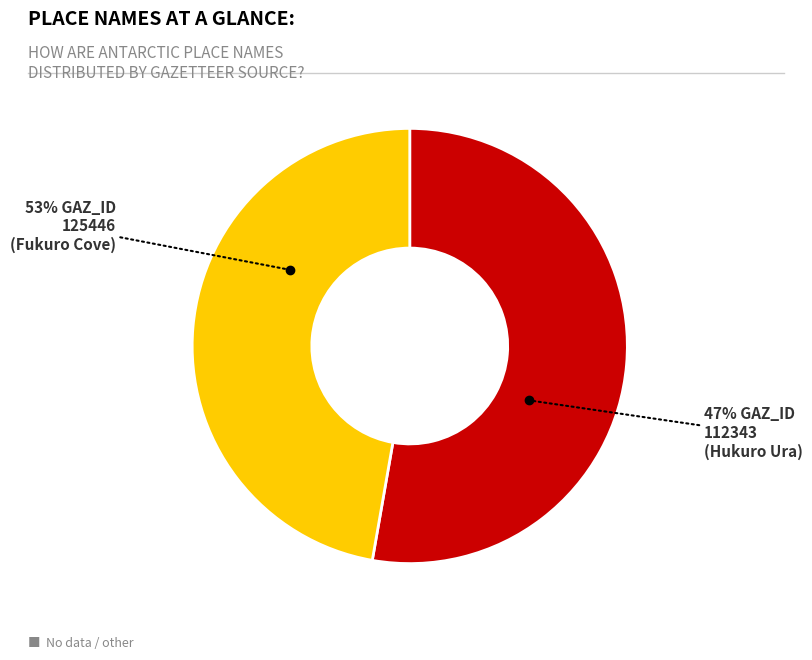

To the nearest percent, what is the difference between the Fukuro Cove and Hukuro Ura slice percentages?

6%